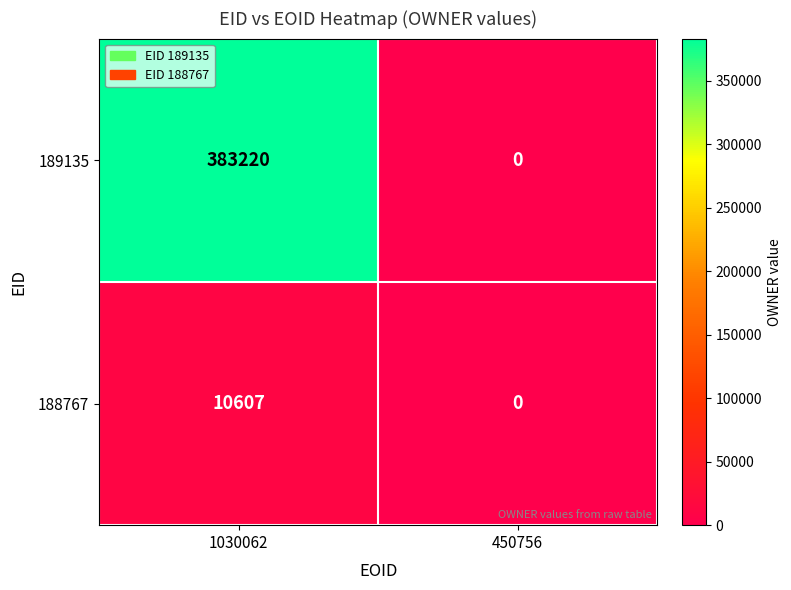

Rank the series by their maximum value, from highest to lowest.

189135, 188767